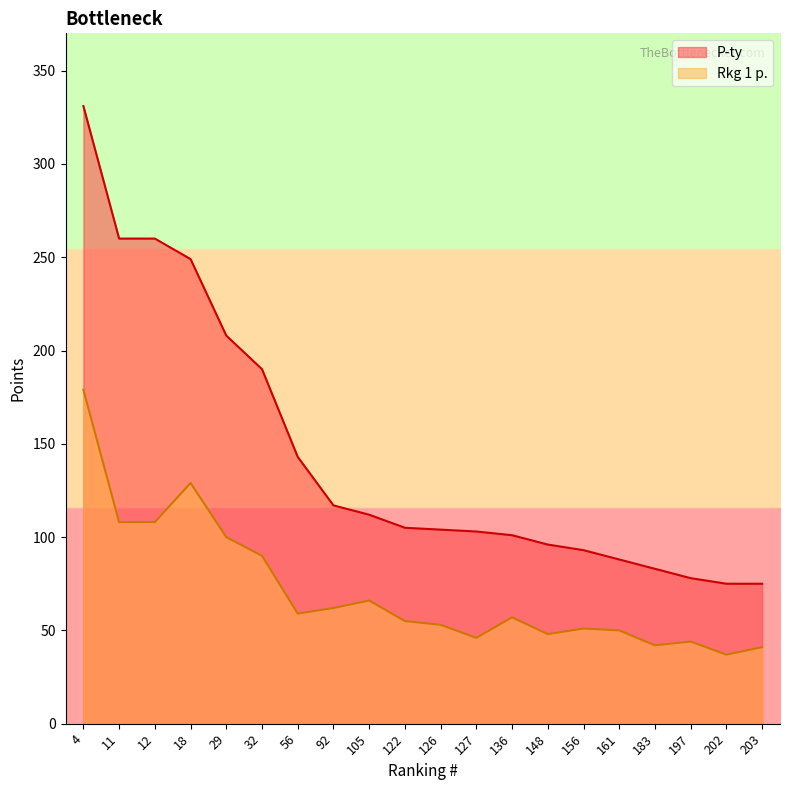

Does the chart display data point markers on the line(s)?

No